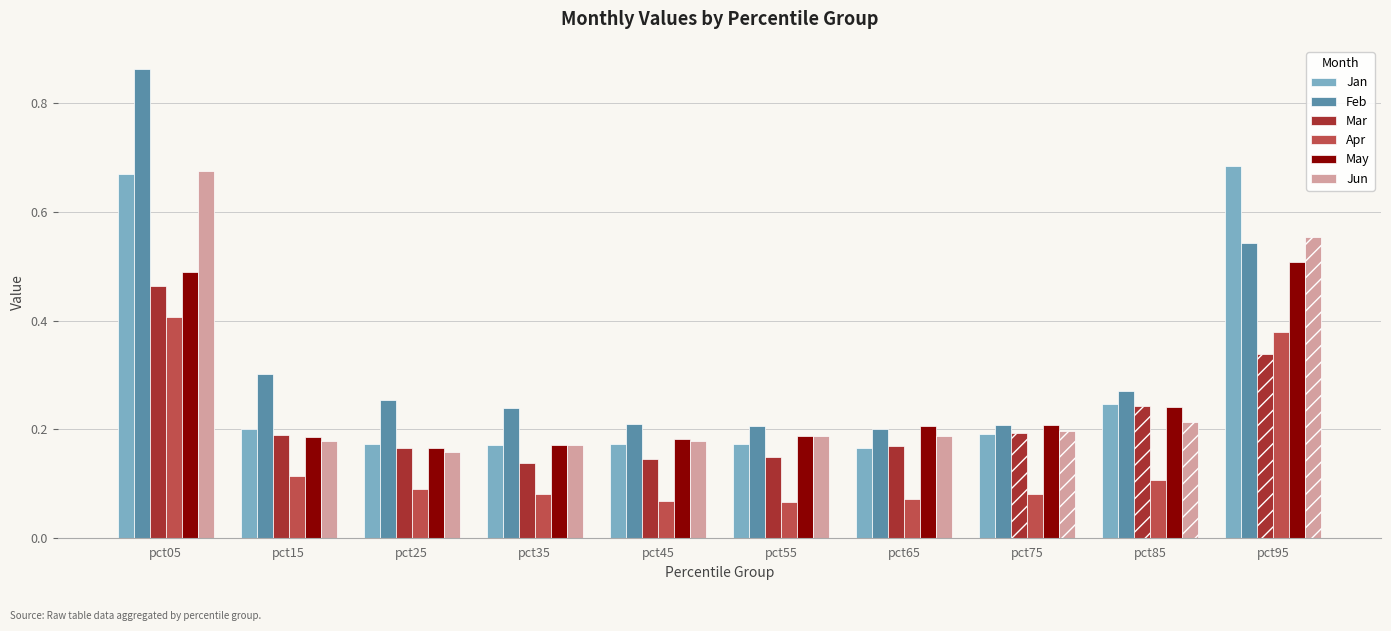

Count the Jan values in the range 0 to 1.

10